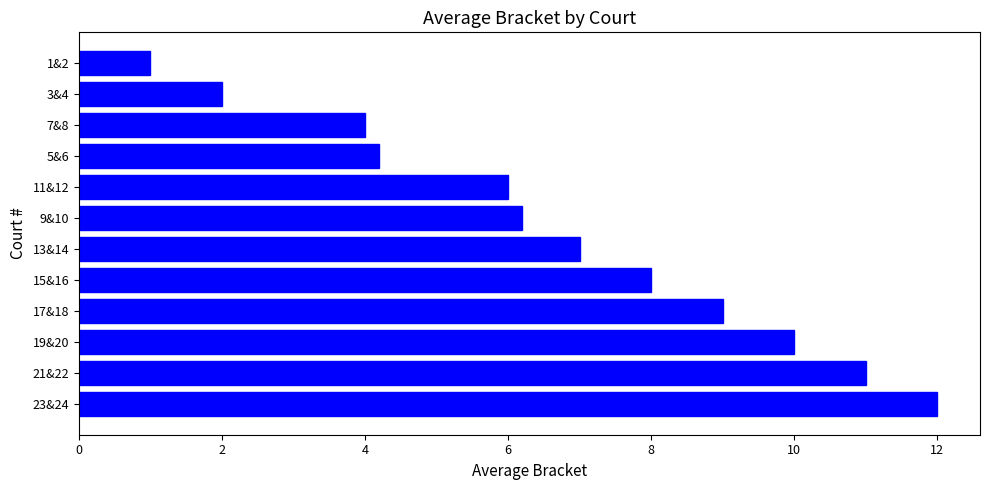

What is the sum of all values?

80.4